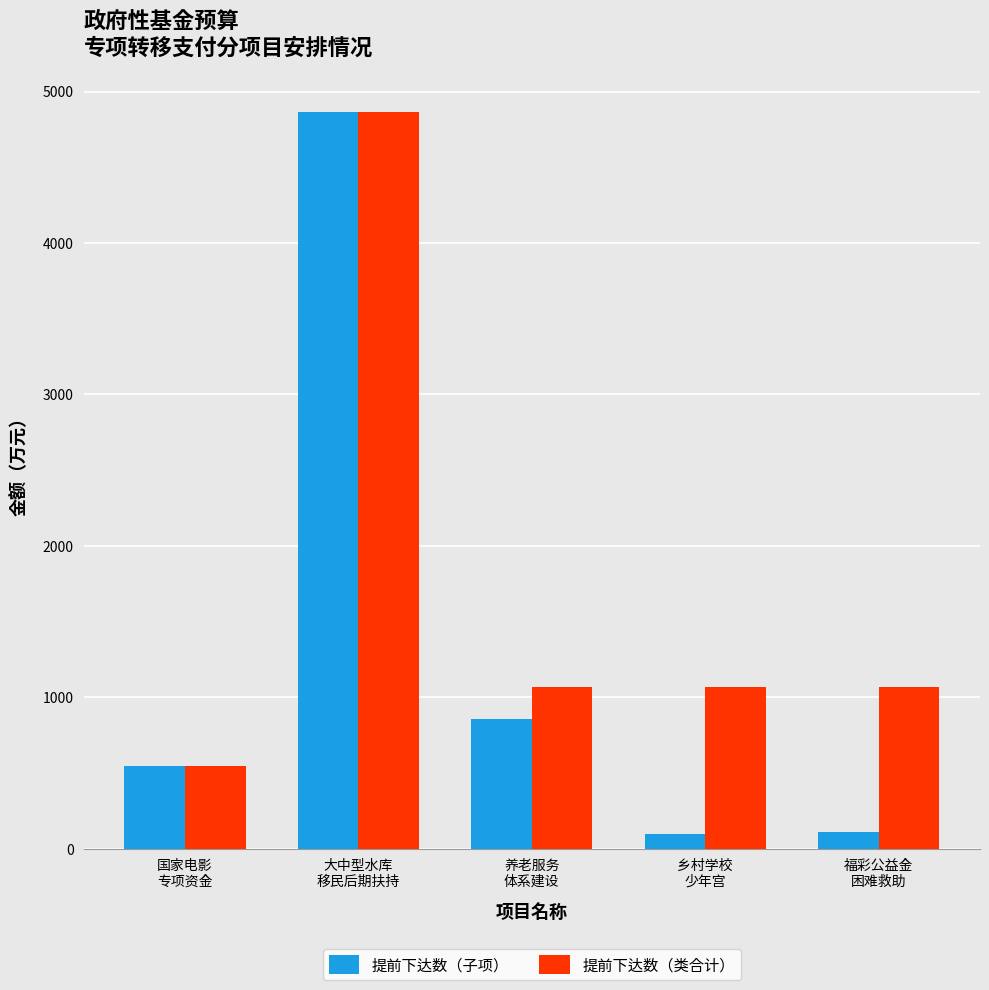

What is the maximum value shown in the chart?

4865.9